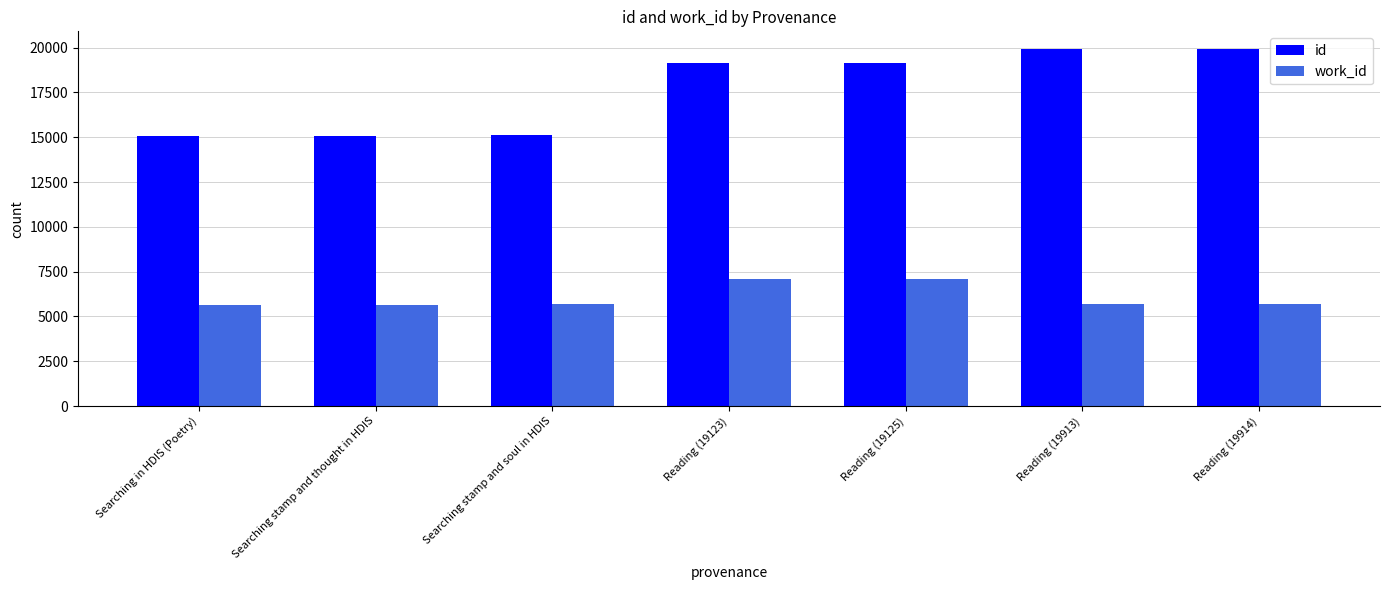

Is the value of id at Searching stamp and soul in HDIS greater than the value of work_id at Reading (19125)?

Yes